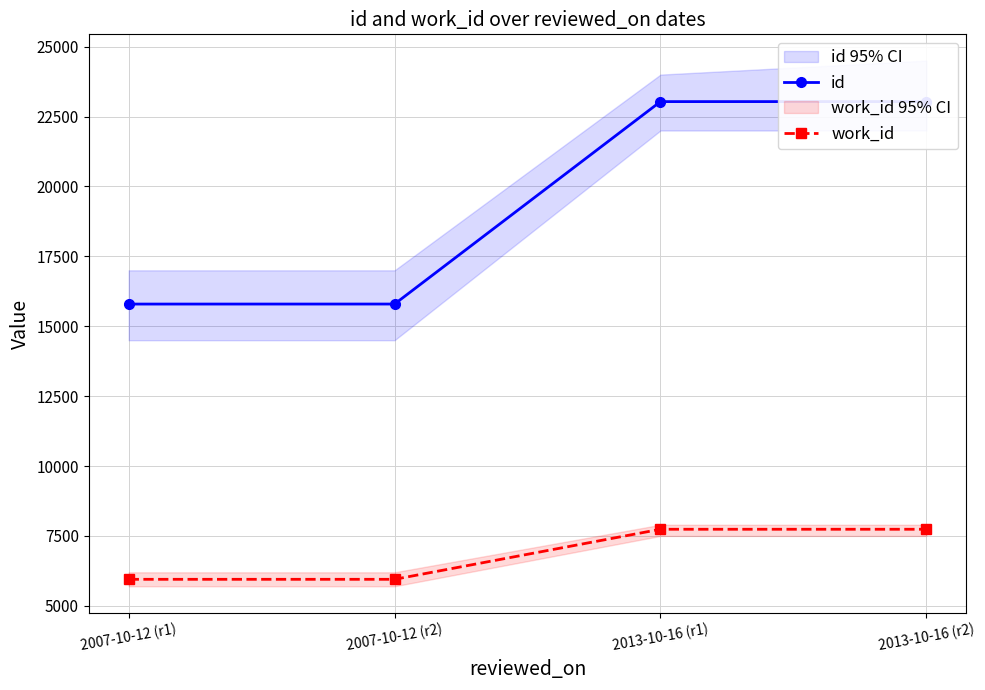

What is the minimum value for work_id?

5949